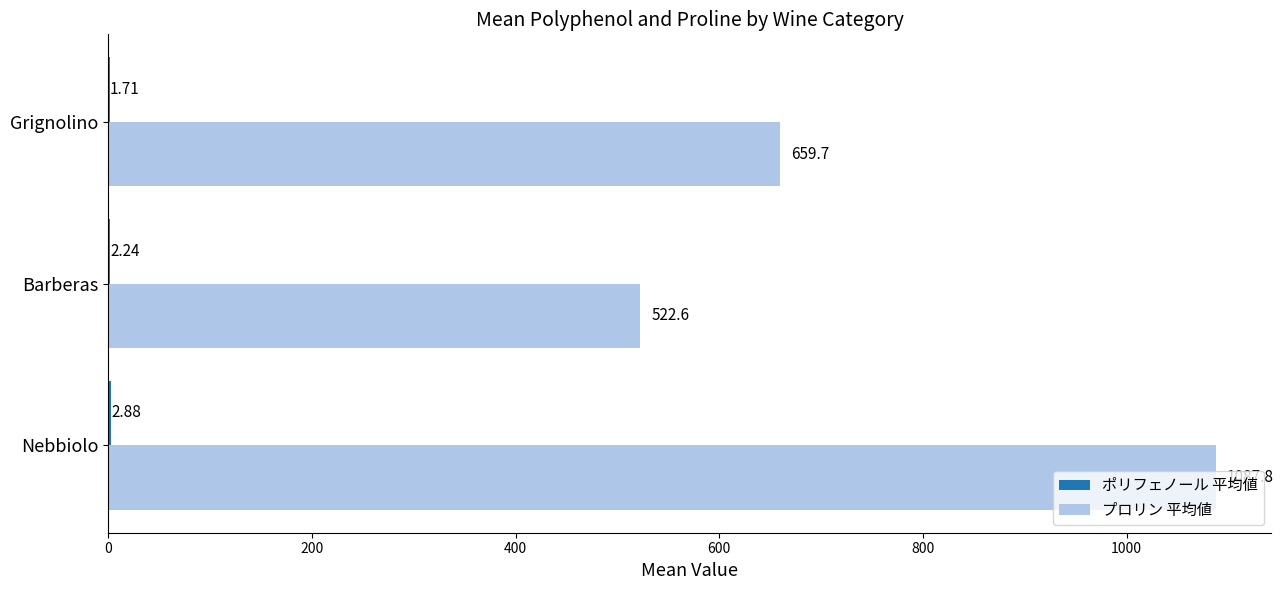

Which series changed the most between Nebbiolo and Barberas?

プロリン 平均値